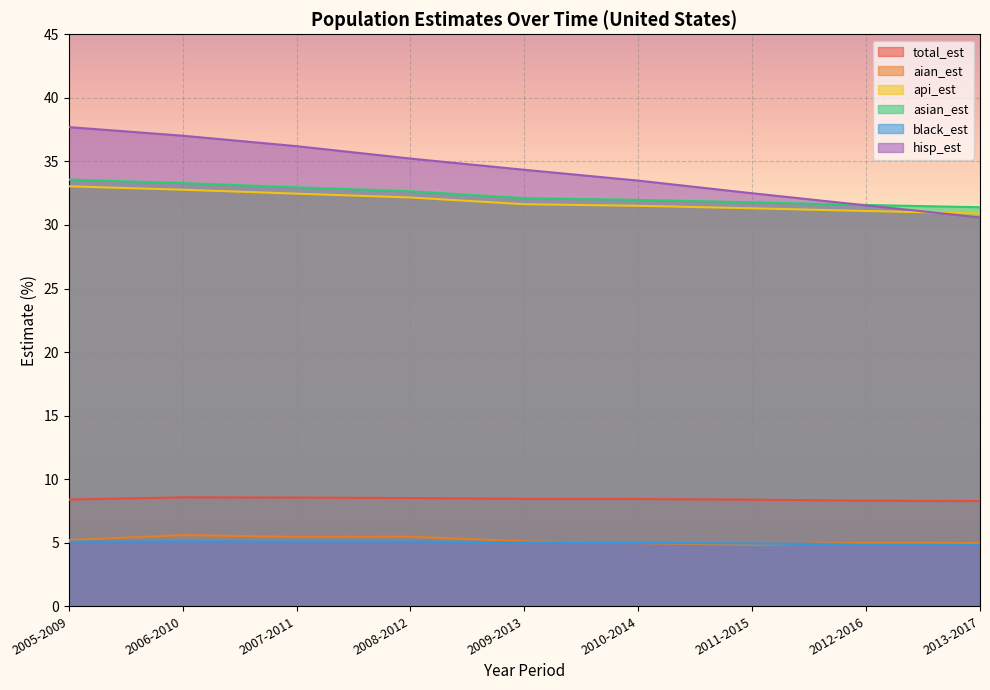

True or false: total_est has more than 2 points higher than both neighbors.

False